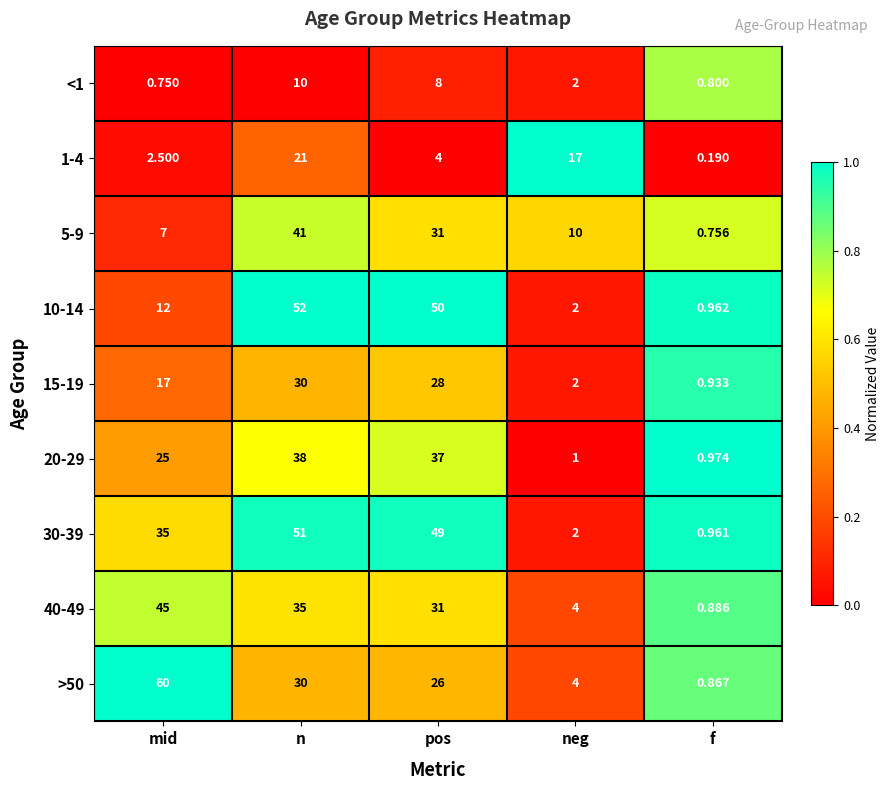

Is the value of 10-14 at f greater than the value of 5-9 at f?

Yes